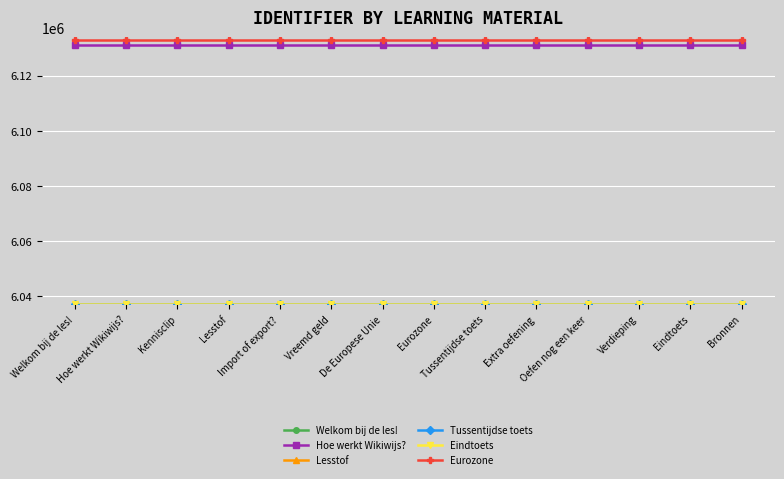

What is the smallest value displayed?

6037137